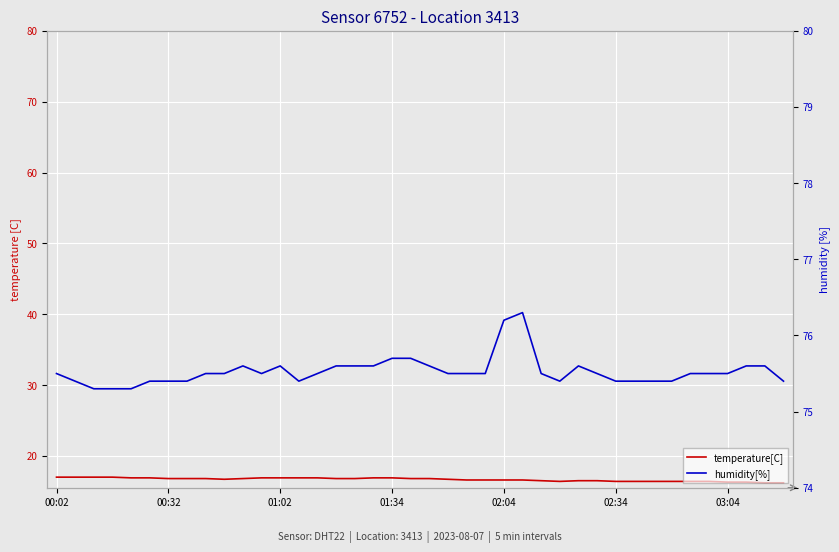

Reading left to right, extract all data points from this chart.

temperature[C]: 17.0	17.0	17.0	17.0	16.9	16.9	16.8	16.8	16.8	16.7	16.8	16.9	16.9	16.9	16.9	16.8	16.8	16.9	16.9	16.8	16.8	16.7	16.6	16.6	16.6	16.6	16.5	16.4	16.5	16.5	16.4	16.4	16.4	16.4	16.4	16.4	16.3	16.3	16.2	16.2
humidity[%]: 75.5	75.4	75.3	75.3	75.3	75.4	75.4	75.4	75.5	75.5	75.6	75.5	75.6	75.4	75.5	75.6	75.6	75.6	75.7	75.7	75.6	75.5	75.5	75.5	76.2	76.3	75.5	75.4	75.6	75.5	75.4	75.4	75.4	75.4	75.5	75.5	75.5	75.6	75.6	75.4